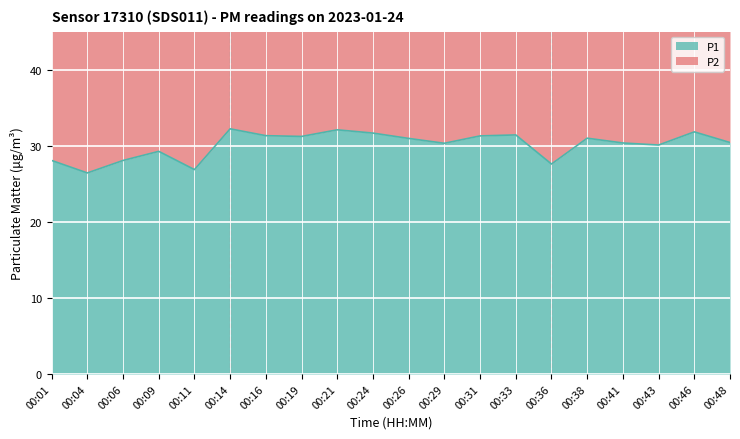

Which category has the highest value across all series?

00:14